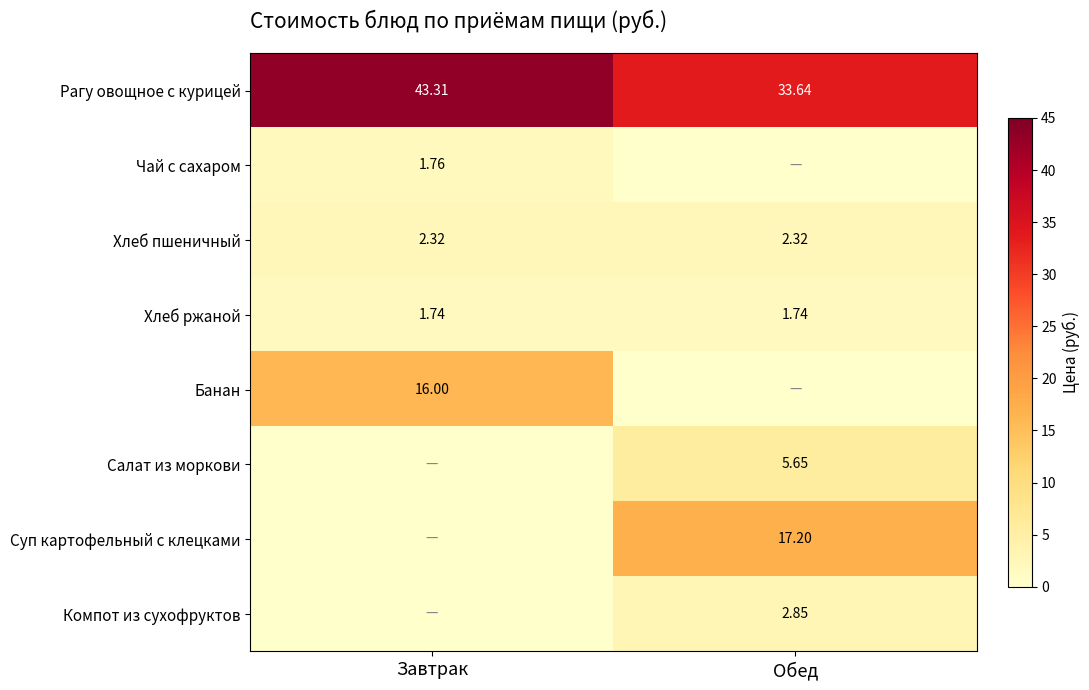

List the labels in order of Рагу овощное с курицей value, smallest first.

Обед, Завтрак